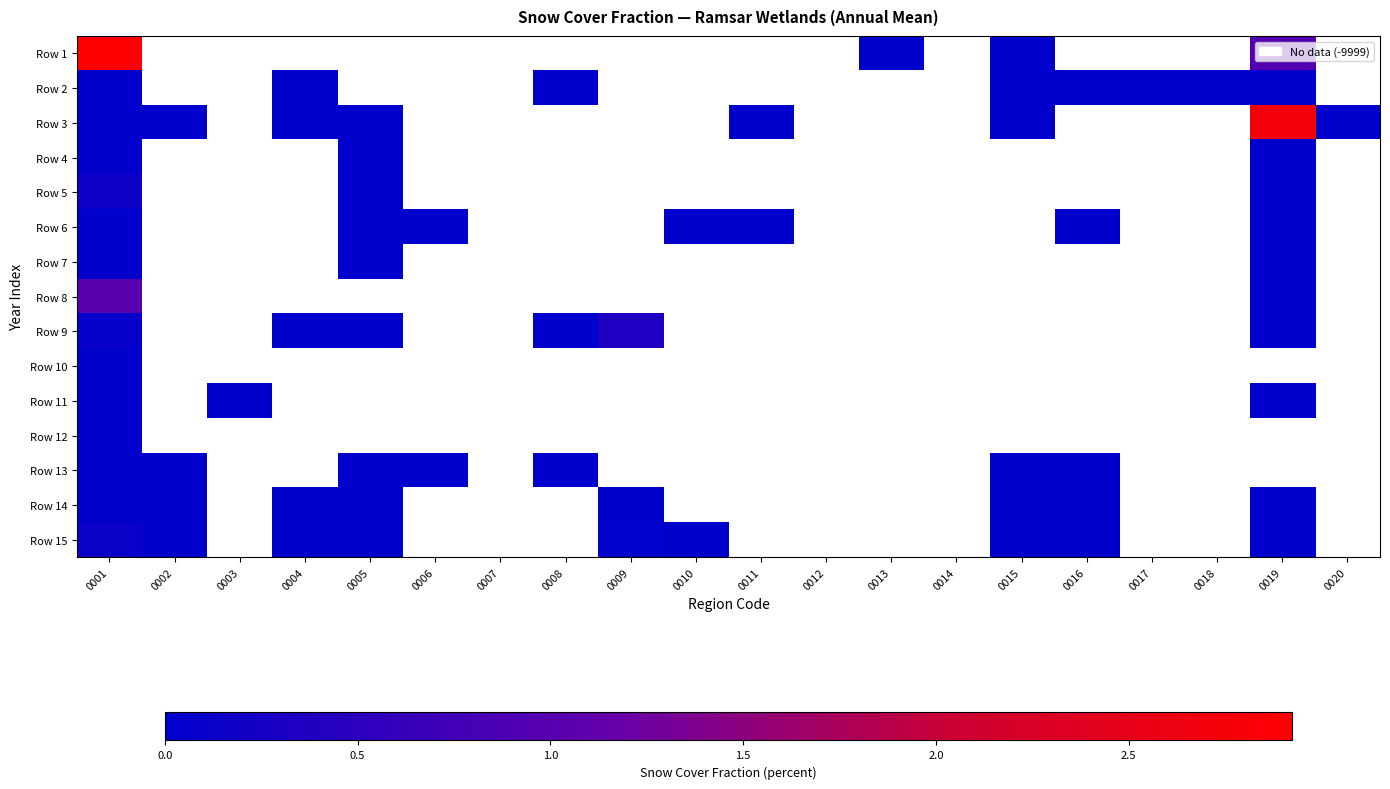

Between 0002 and 0004, which series saw the biggest shift?

Row 3